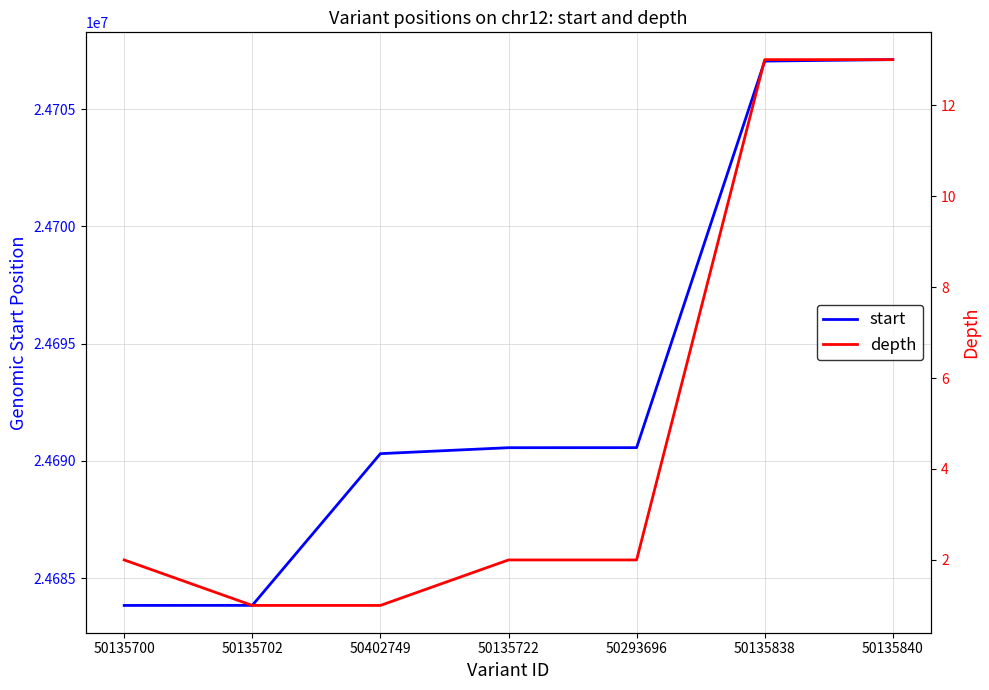

Which series has the widest spread of values?

start